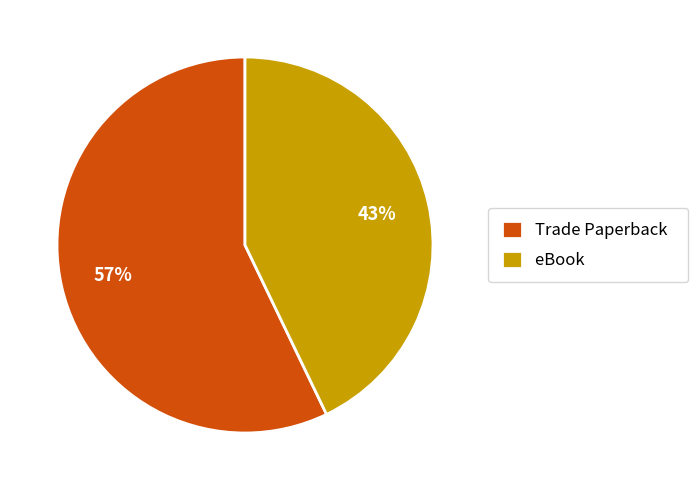

To the nearest percent, what percentage of the pie is Trade Paperback?

57%